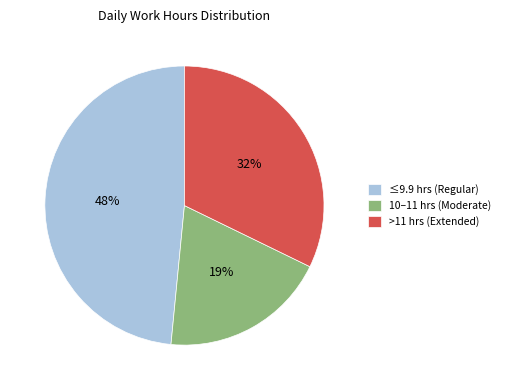

Is there a majority slice in this chart?

No